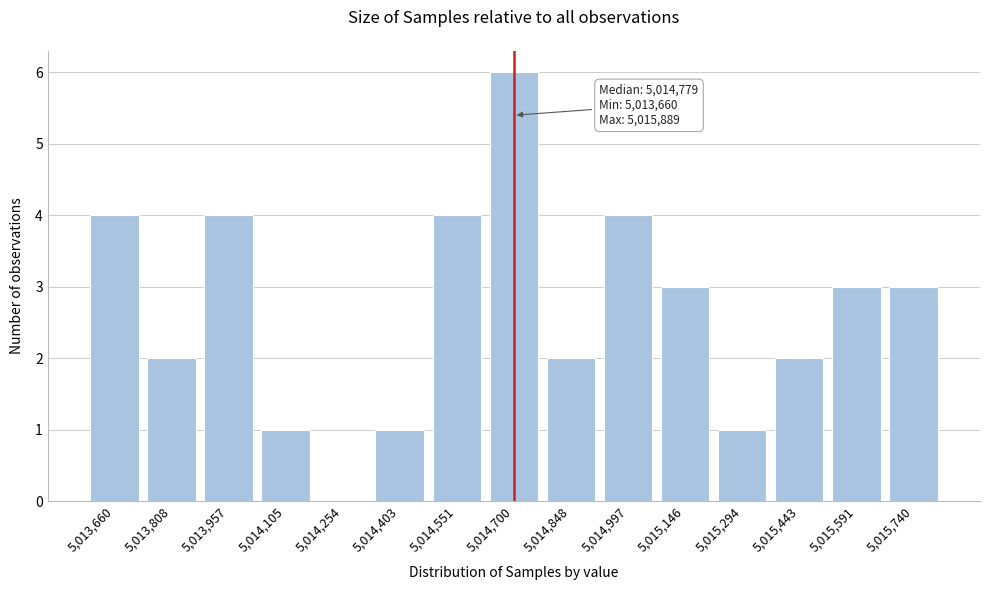

Reading left to right, what are all the values shown in this chart?

5,013,660=4	5,013,808=2	5,013,957=4	5,014,105=1	5,014,254=0	5,014,403=1	5,014,551=4	5,014,700=6	5,014,848=2	5,014,997=4	5,015,146=3	5,015,294=1	5,015,443=2	5,015,591=3	5,015,740=3